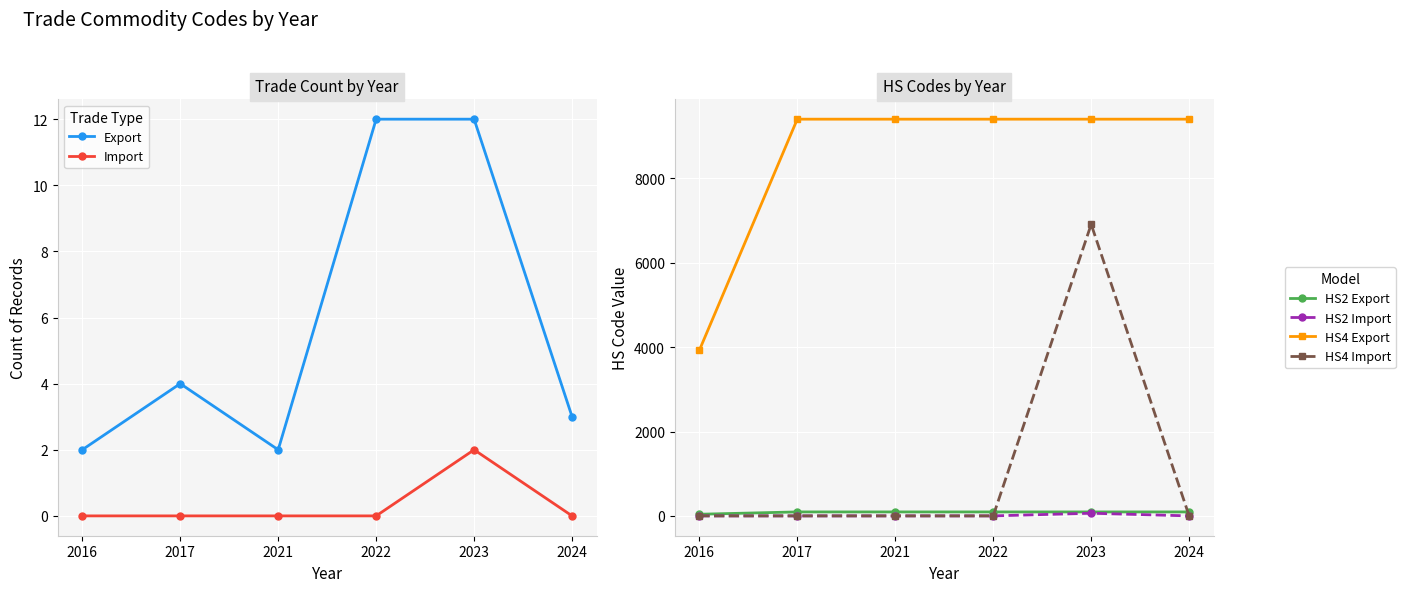

True or false: Import has a value of 1 at 2016.

False